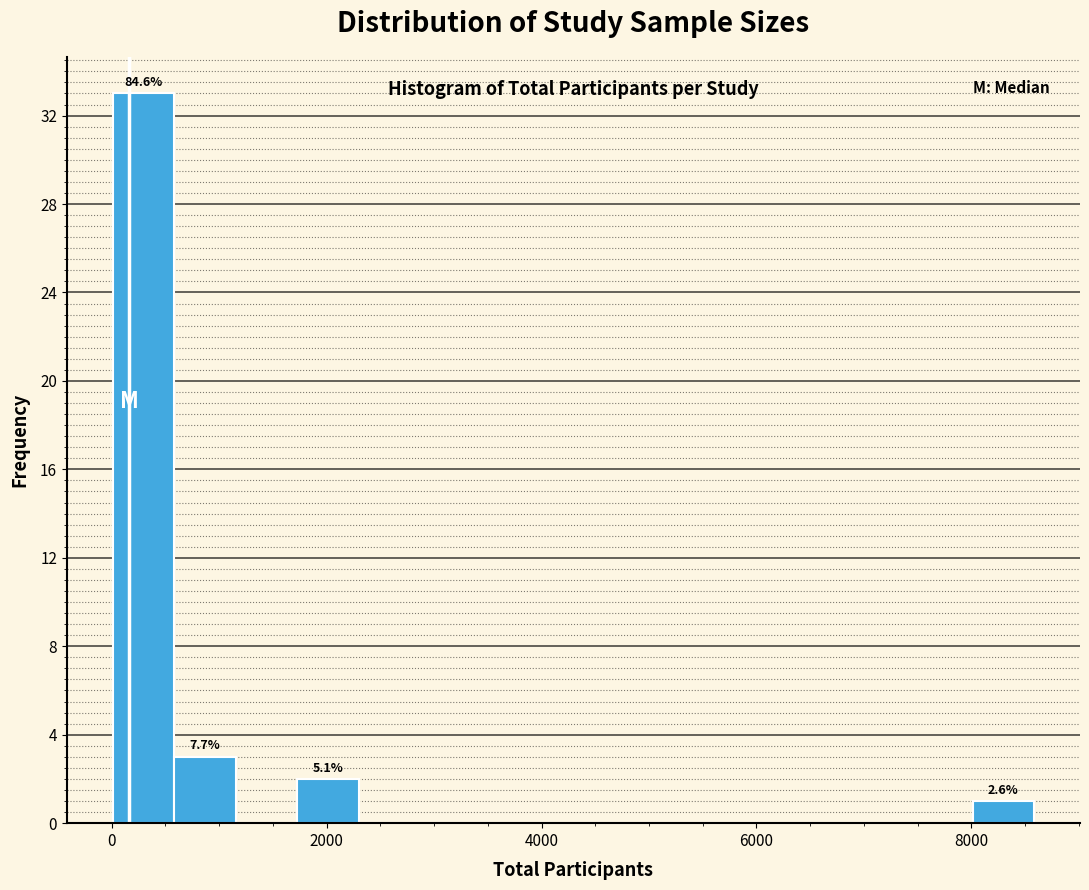

Read against the x-axis, roughly where is the centre of the tallest bar?

200